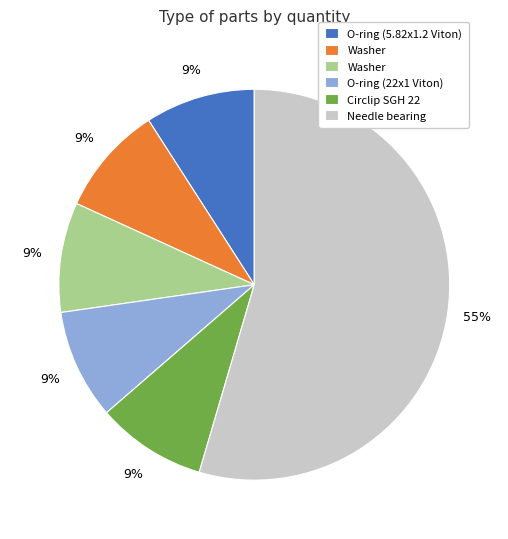

Does any single category account for the majority?

Yes